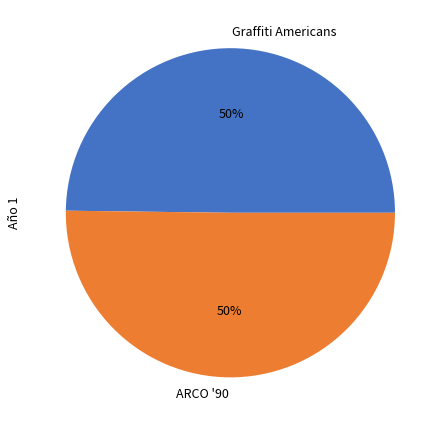

To the nearest percent, what is the combined percentage of Graffiti Americans and ARCO '90?

100%